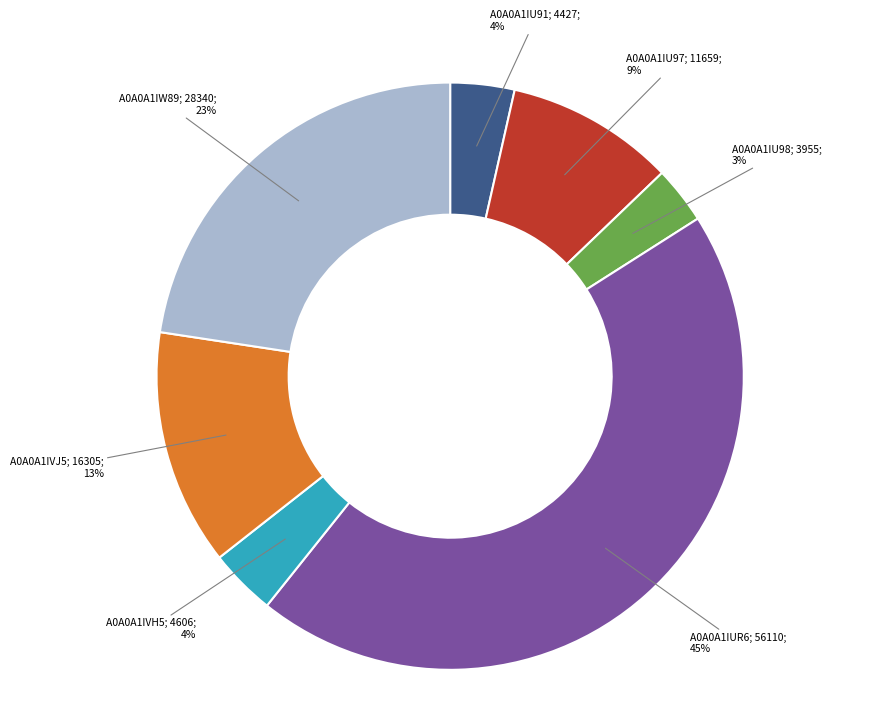

To the nearest percent, what is the average slice percentage?

14%